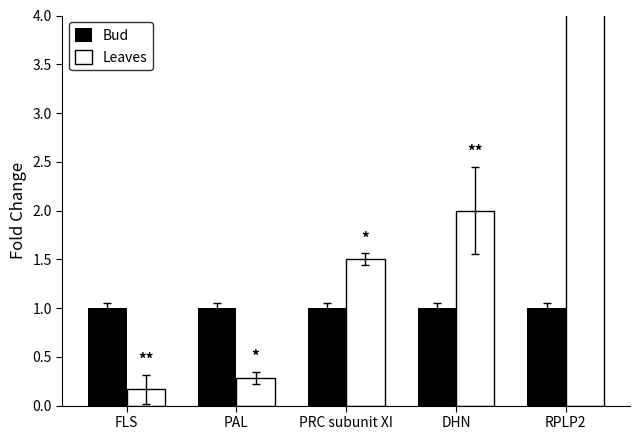

Reading left to right, extract all data points from this chart.

Bud: 1.0	1.0	1.0	1.0	1.0
Leaves: 0.2	0.3	1.5	2.0	8.0